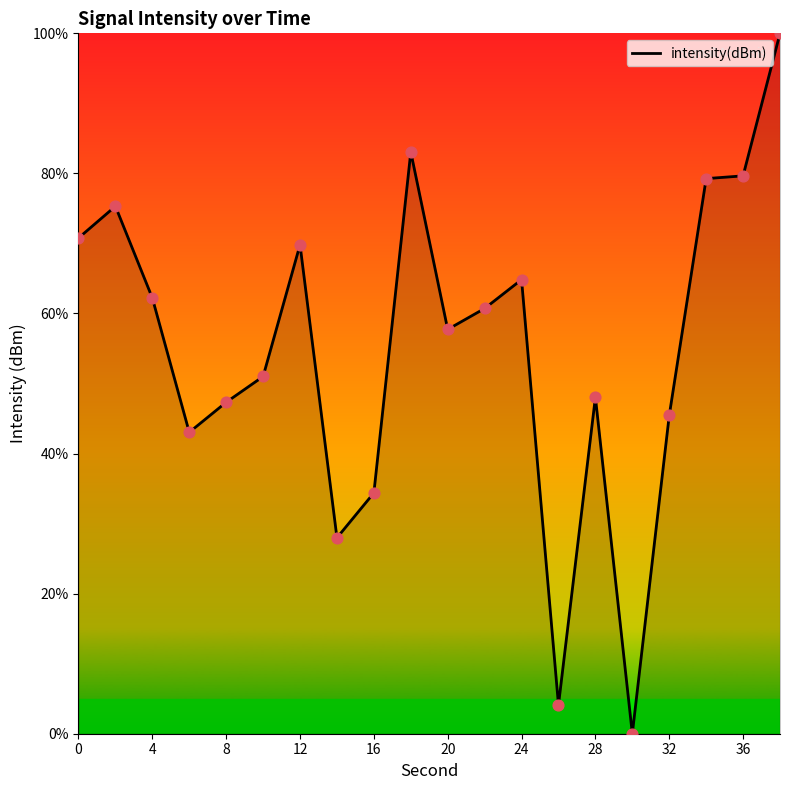

What is the difference between the maximum and minimum values?

100.0